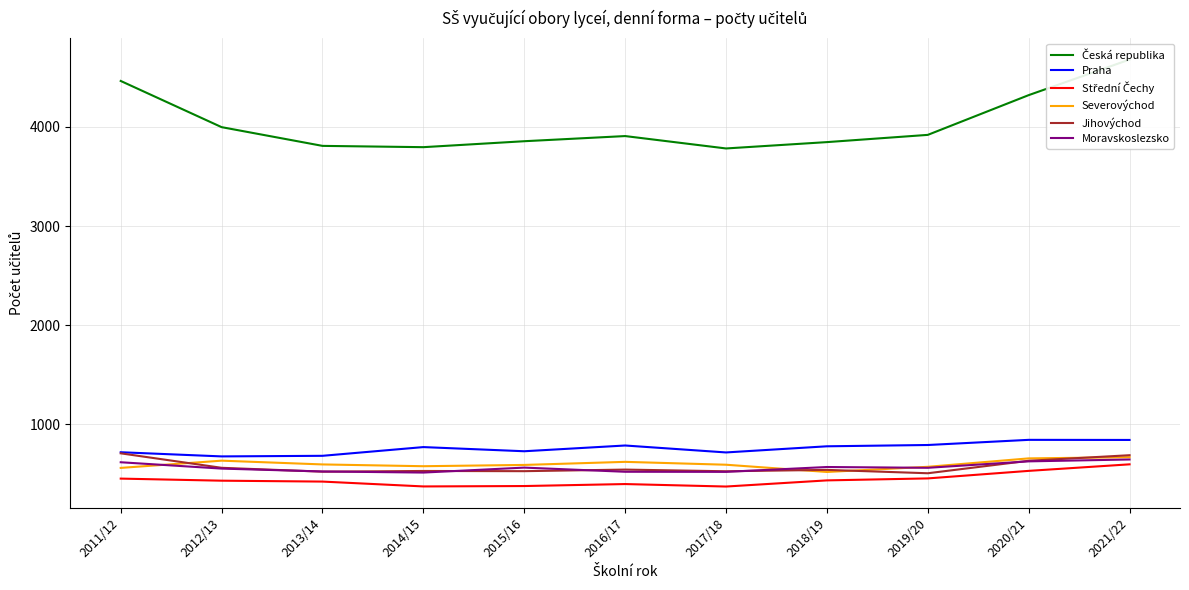

Between 2013/14 and 2020/21, which series saw the biggest shift?

Česká republika